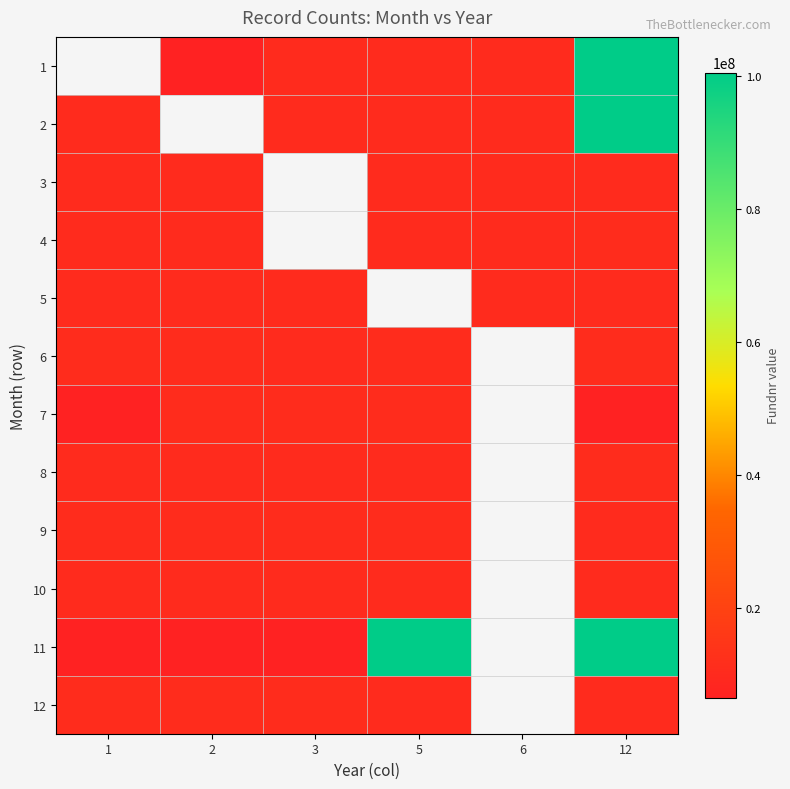

What is the lowest value of the 11 series?

6487386.0